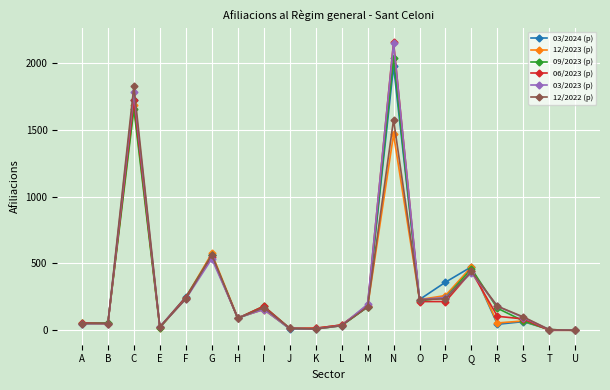

At which category does 03/2024 (p) reach its first local peak?

C